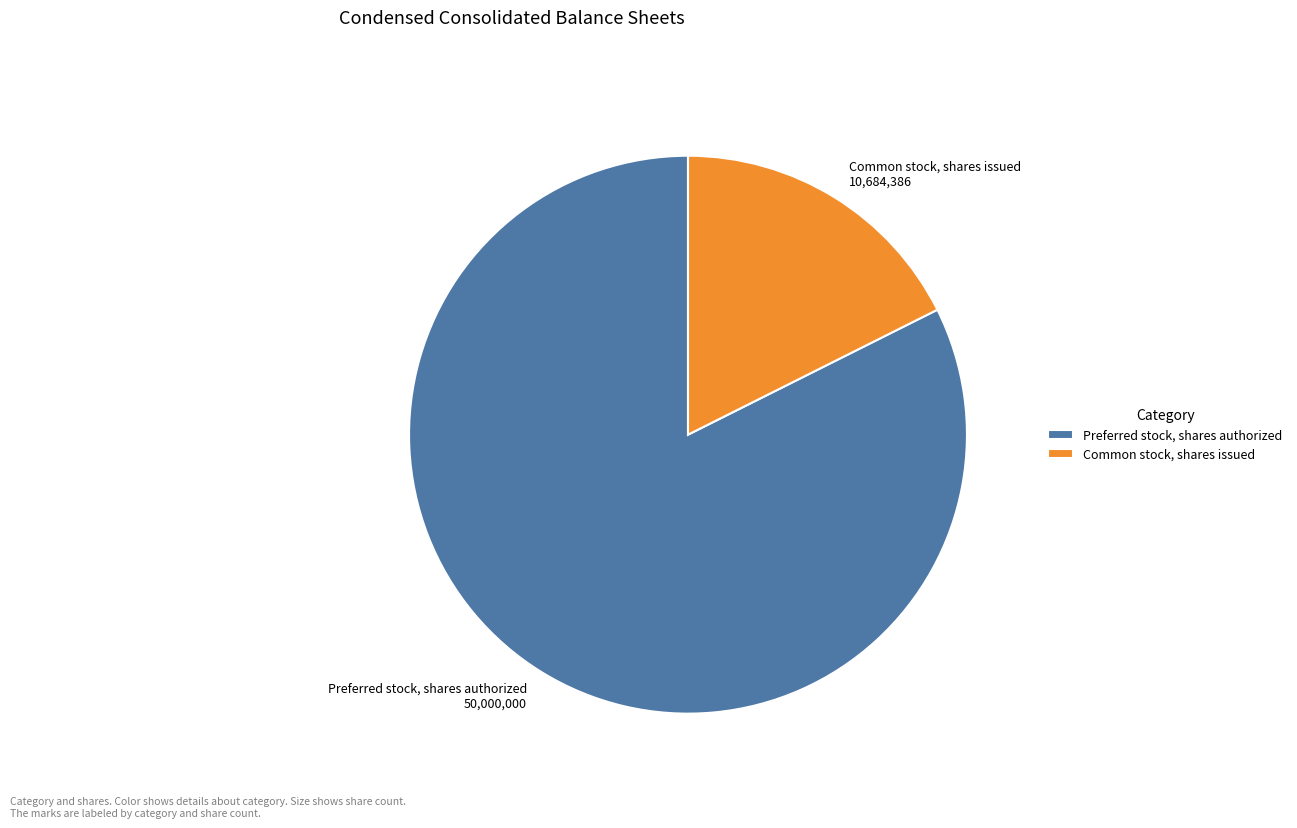

Do Preferred stock, shares authorized and Common stock, shares issued together represent more than half of the pie?

Yes